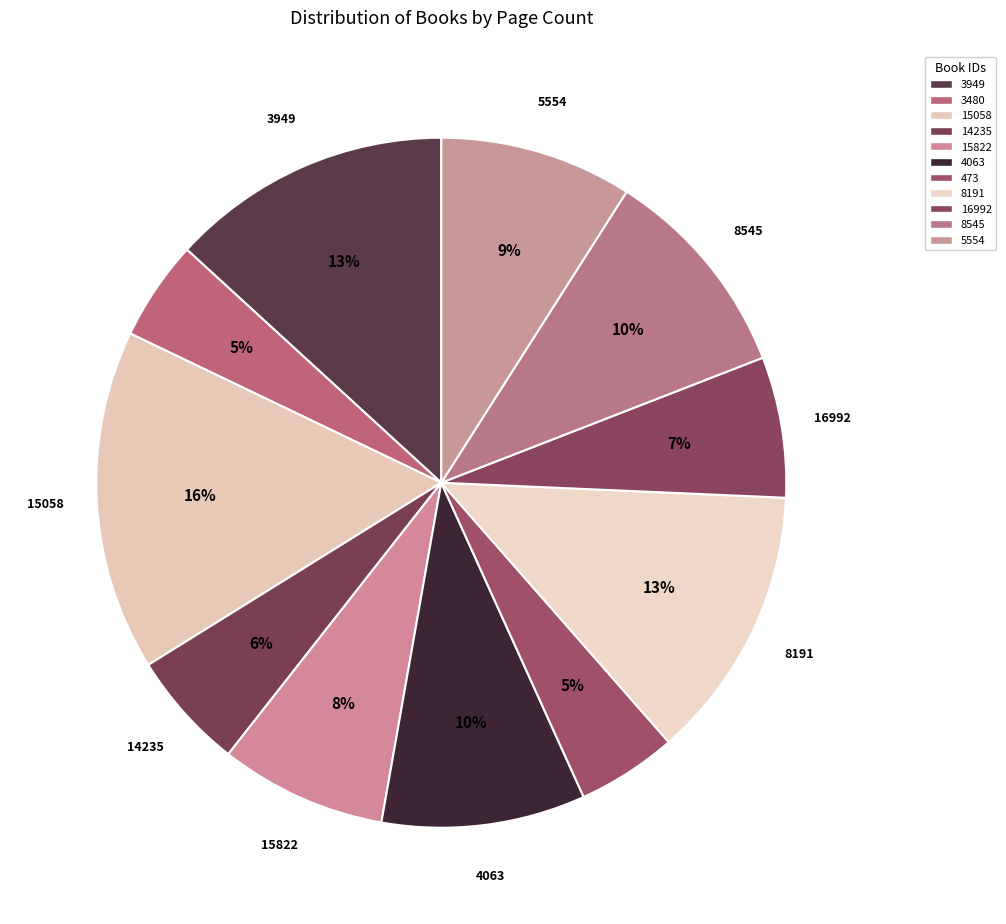

Is there any slice that represents more than half of the pie?

No